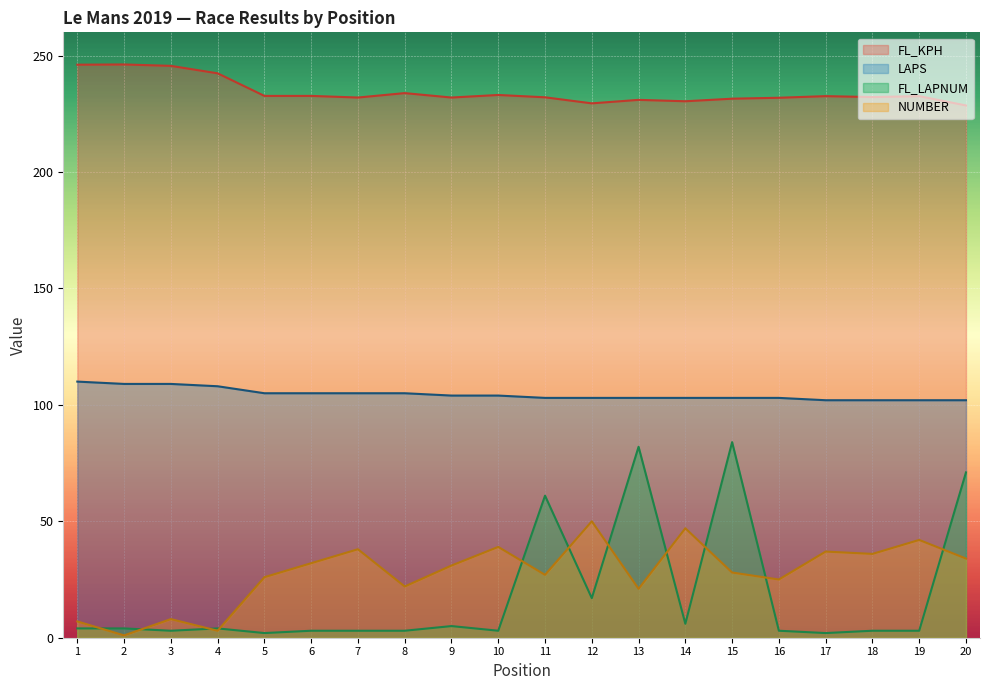

How many lines are shown in the chart?

4